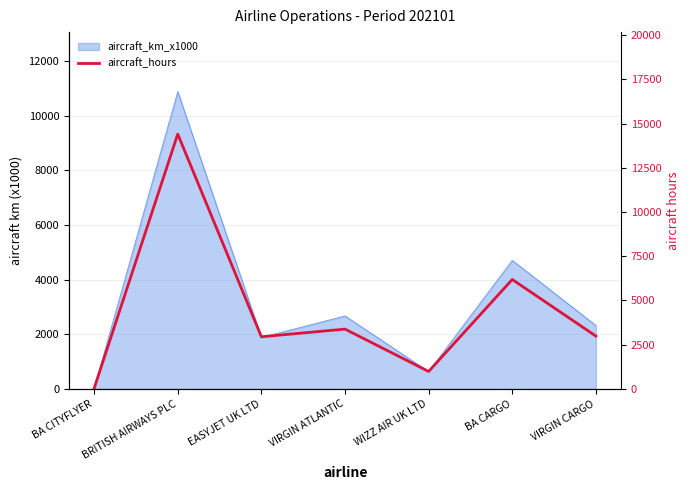

Reading left to right, what are all the values shown in this chart?

BA CITYFLYER=28.2	BRITISH AIRWAYS PLC=14408.7	EASYJET UK LTD=2949.5	VIRGIN ATLANTIC=3382.1	WIZZ AIR UK LTD=988.3	BA CARGO=6187.0	VIRGIN CARGO=2988.2